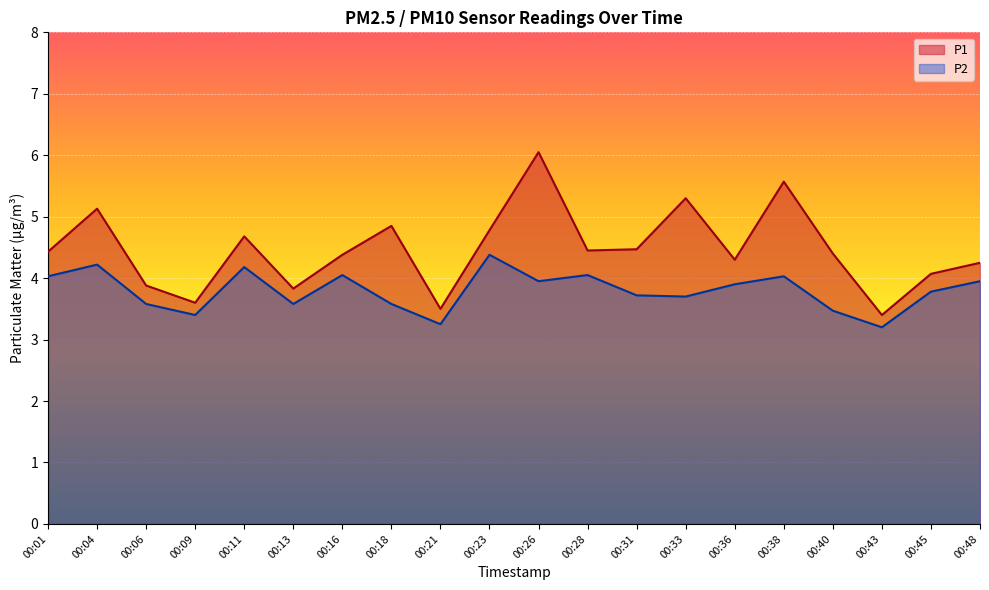

What is the total value across all series at 00:45?

7.8